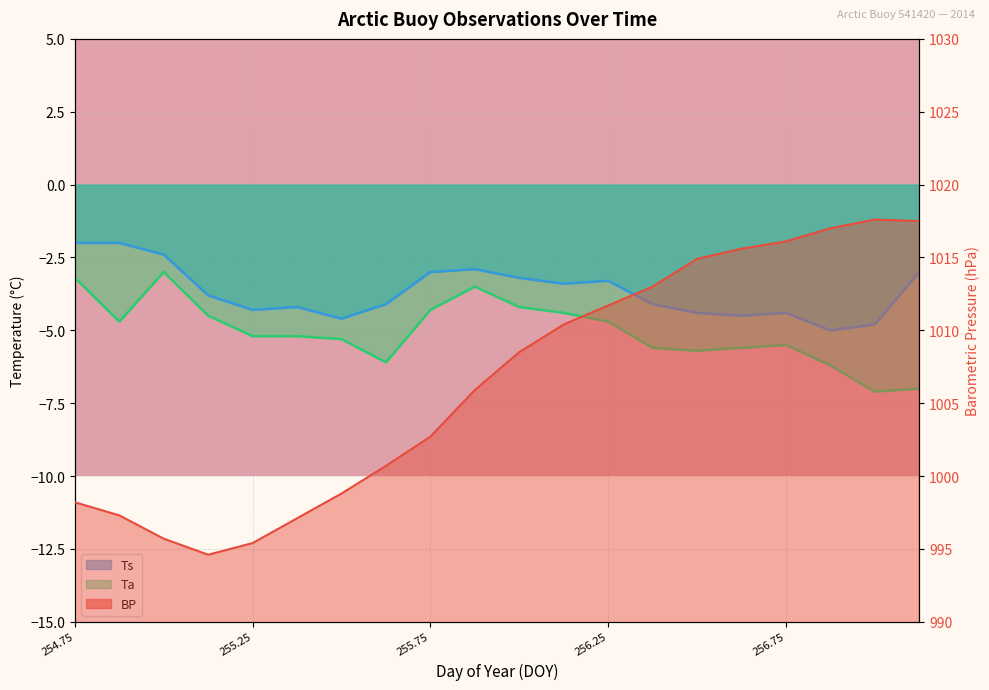

Reading left to right, list all the values displayed in this chart.

BP: 998.2	997.3	995.7	994.6	995.4	997.1	998.8	1000.7	1002.7	1005.9	1008.5	1010.4	1011.7	1013.0	1014.9	1015.6	1016.1	1017.0	1017.6	1017.5
Ts: -2.0	-2.0	-2.4	-3.8	-4.3	-4.2	-4.6	-4.1	-3.0	-2.9	-3.2	-3.4	-3.3	-4.1	-4.4	-4.5	-4.4	-5.0	-4.8	-3.0
Ta: -3.2	-4.7	-3.0	-4.5	-5.2	-5.2	-5.3	-6.1	-4.3	-3.5	-4.2	-4.4	-4.7	-5.6	-5.7	-5.6	-5.5	-6.2	-7.1	-7.0